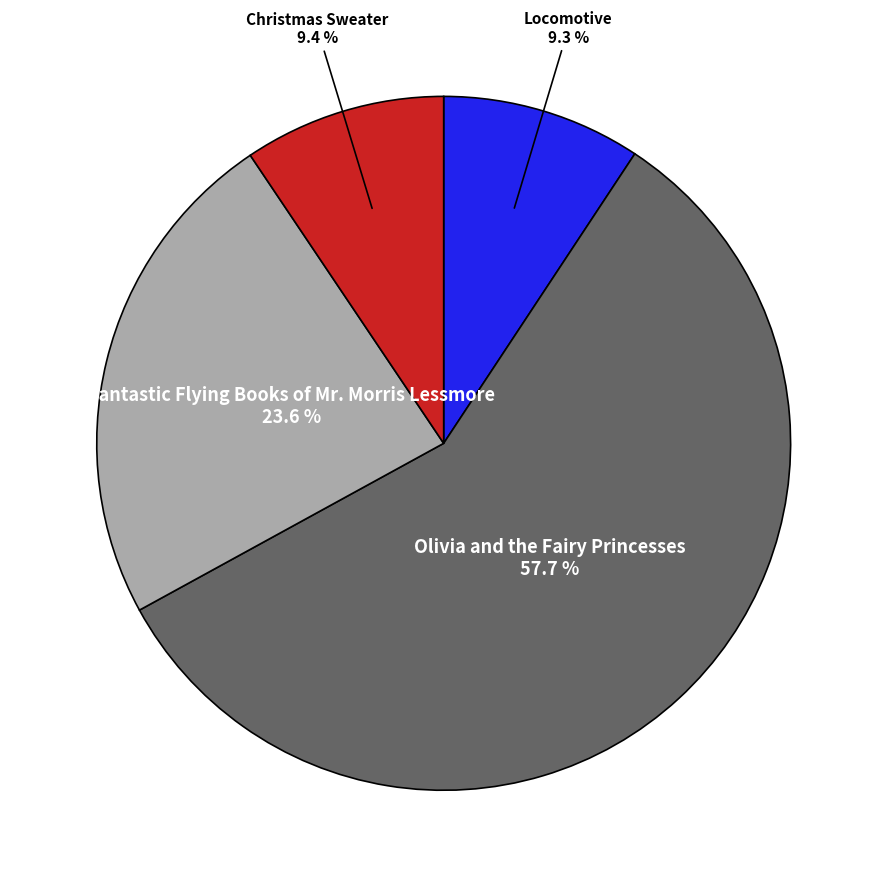

Is there any slice that represents more than half of the pie?

Yes